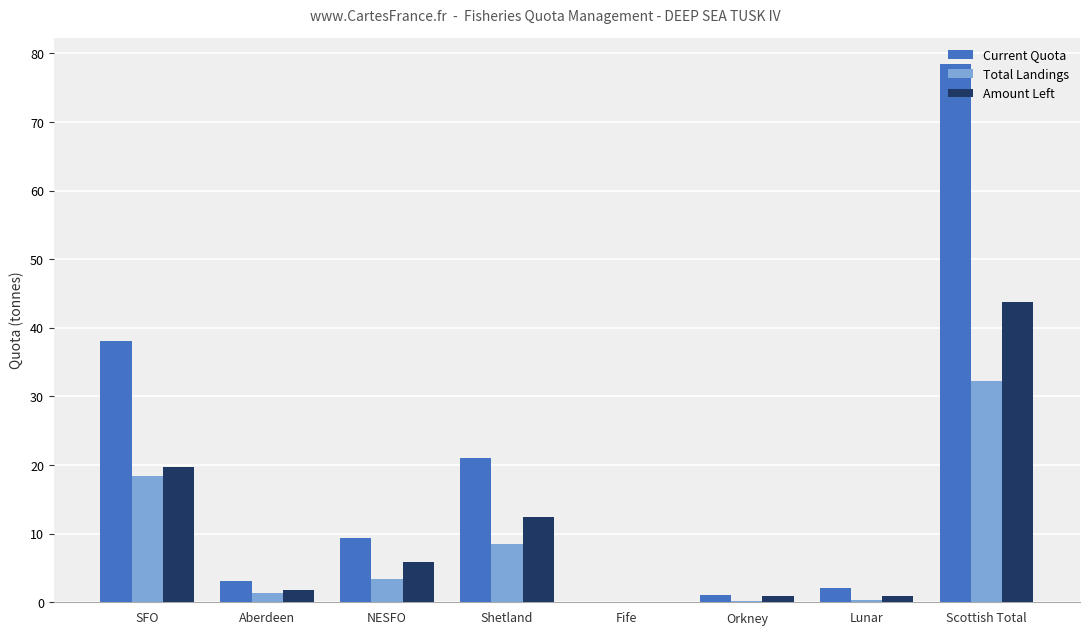

Is the value of Total Landings at Scottish Total greater than the value of Amount Left at Orkney?

Yes